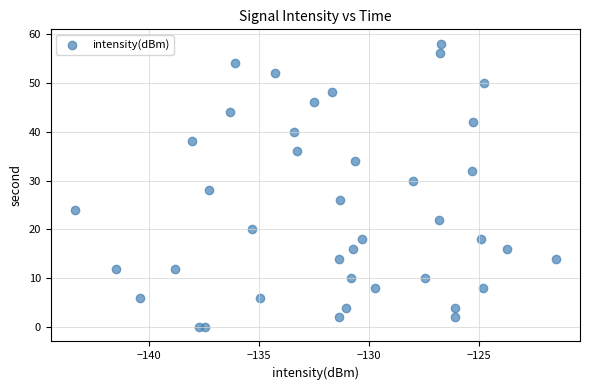

What is the range of Y values (max minus min)?

58